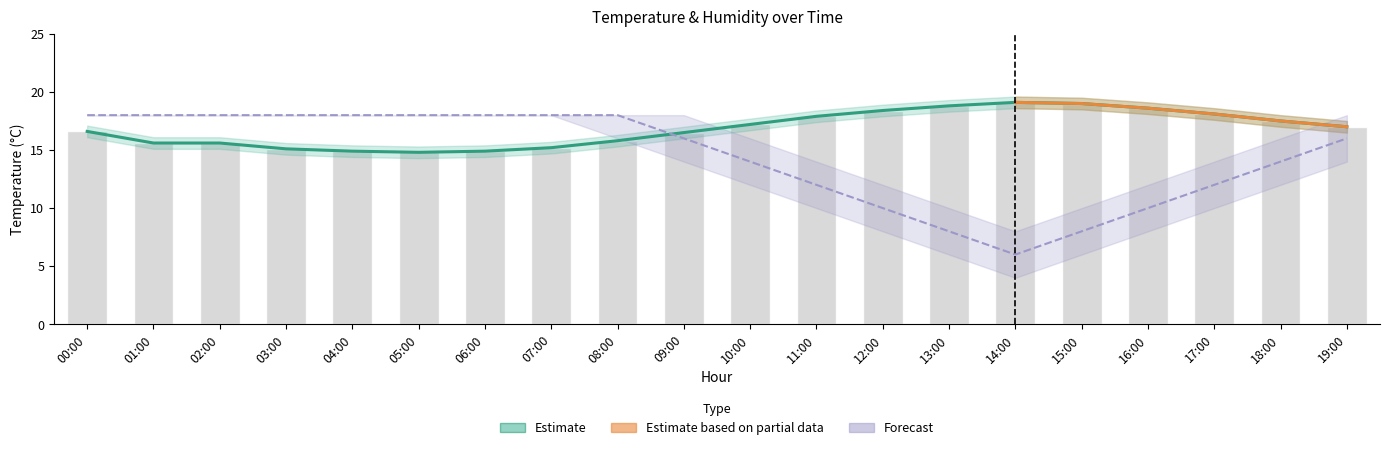

What position from the left is 09:00?

10